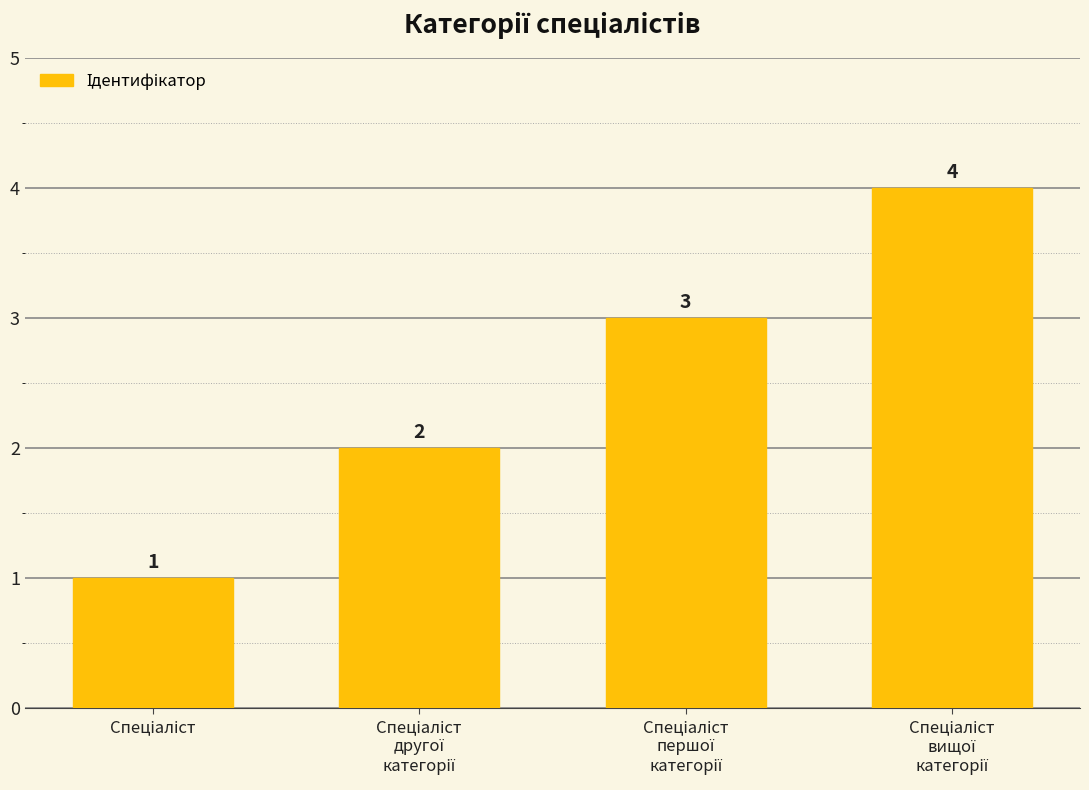

How many values are below 3?

2